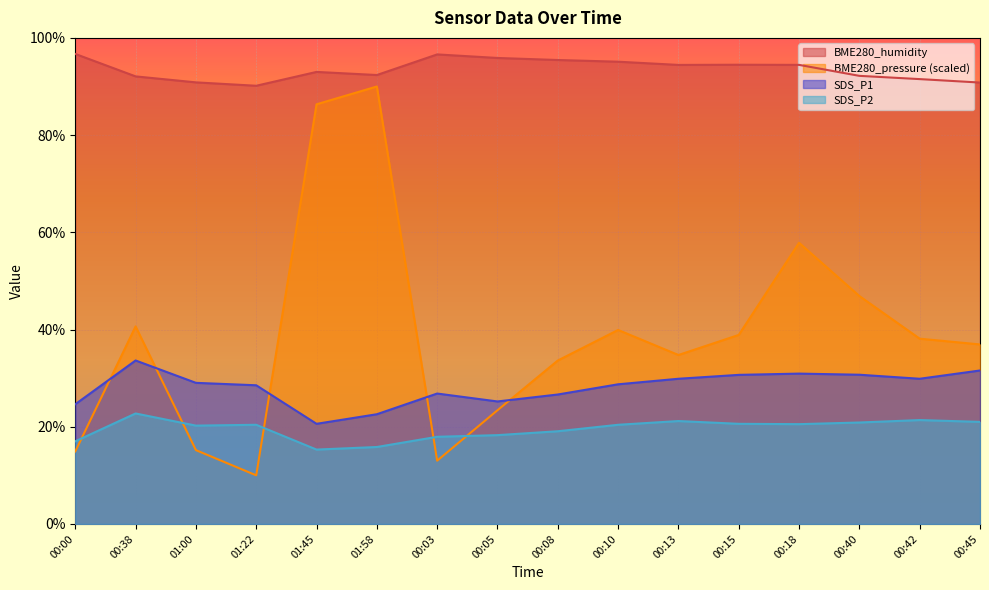

What is the difference between the highest and lowest values at 00:00?

81.8